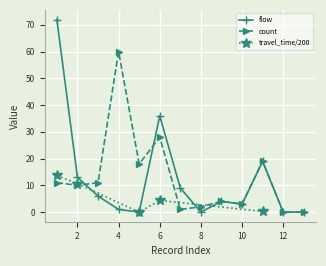

At how many categories does at least one series exceed 64?

1